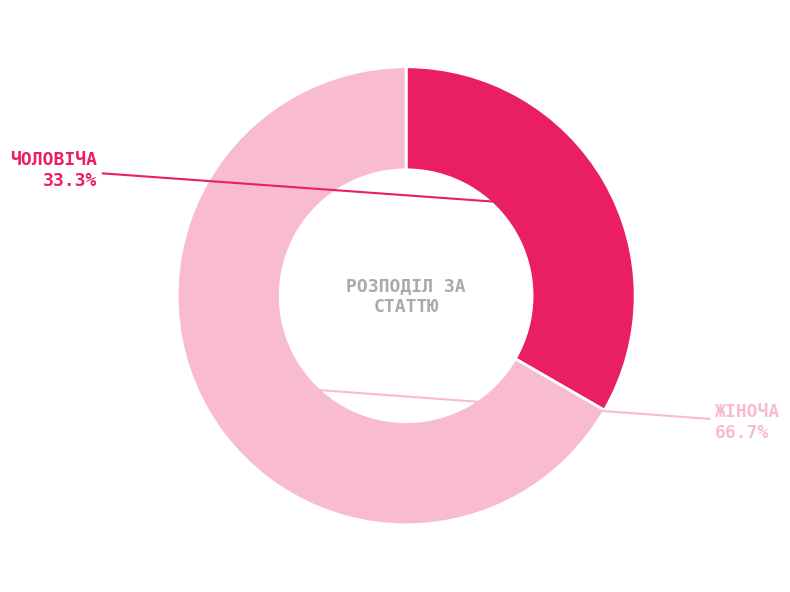

Does any single category account for the majority?

Yes